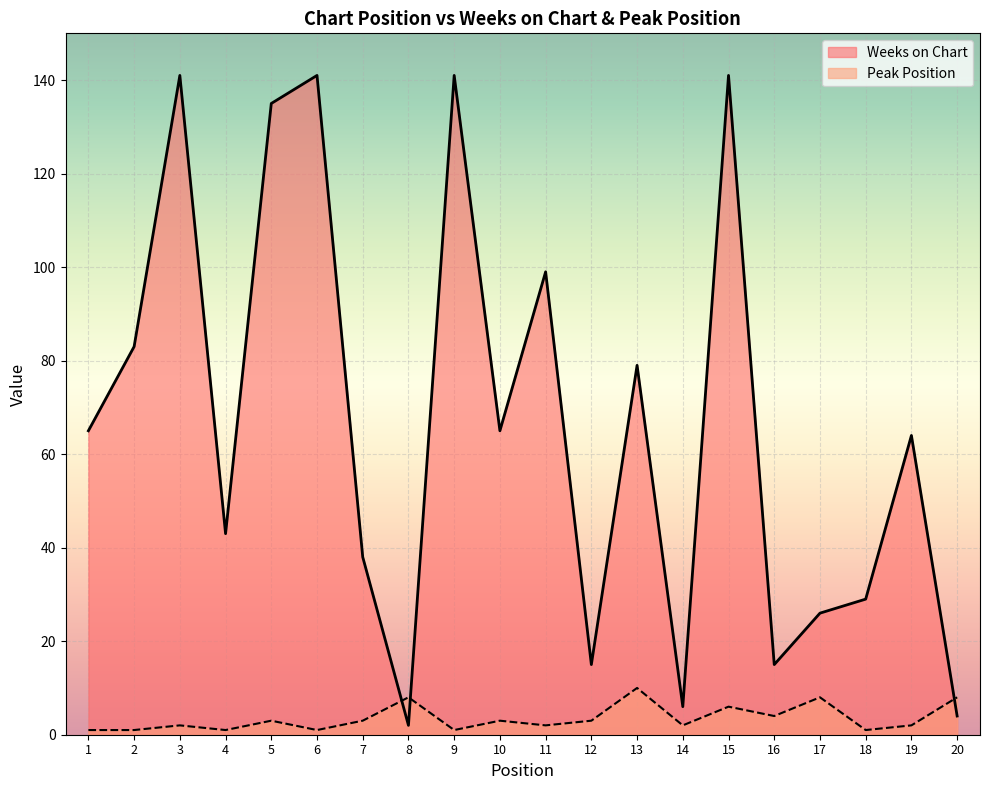

How many lines are shown in the chart?

2